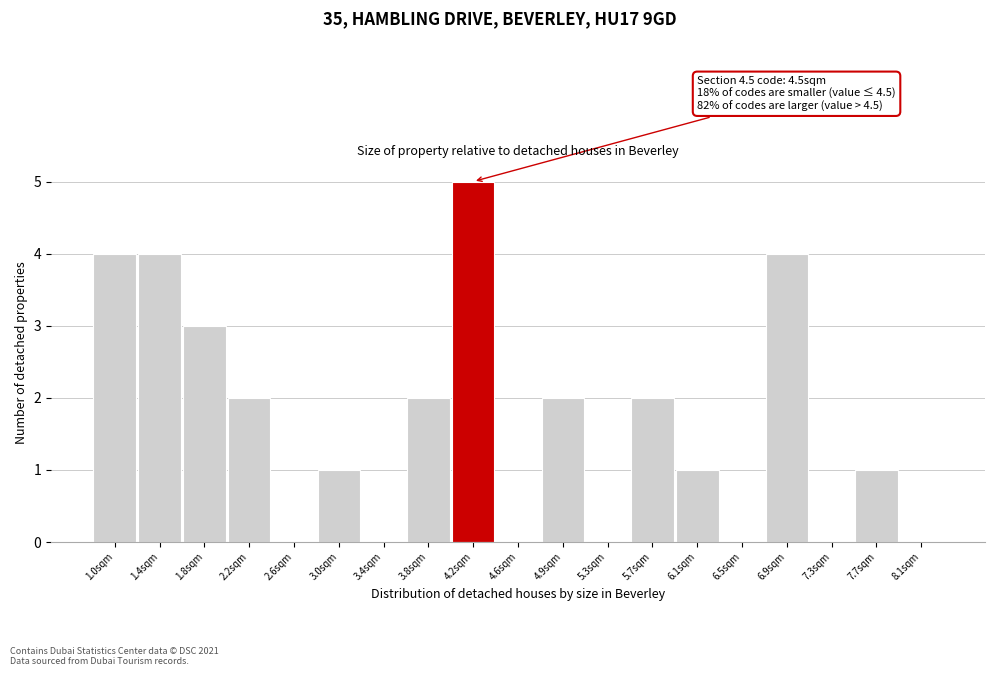

Reading left to right, list all the values displayed in this chart.

1.0sqm=4	1.4sqm=4	1.8sqm=3	2.2sqm=2	2.6sqm=0	3.0sqm=1	3.4sqm=0	3.8sqm=2	4.2sqm=5	4.6sqm=0	4.9sqm=2	5.3sqm=0	5.7sqm=2	6.1sqm=1	6.5sqm=0	6.9sqm=4	7.3sqm=0	7.7sqm=1	8.1sqm=0